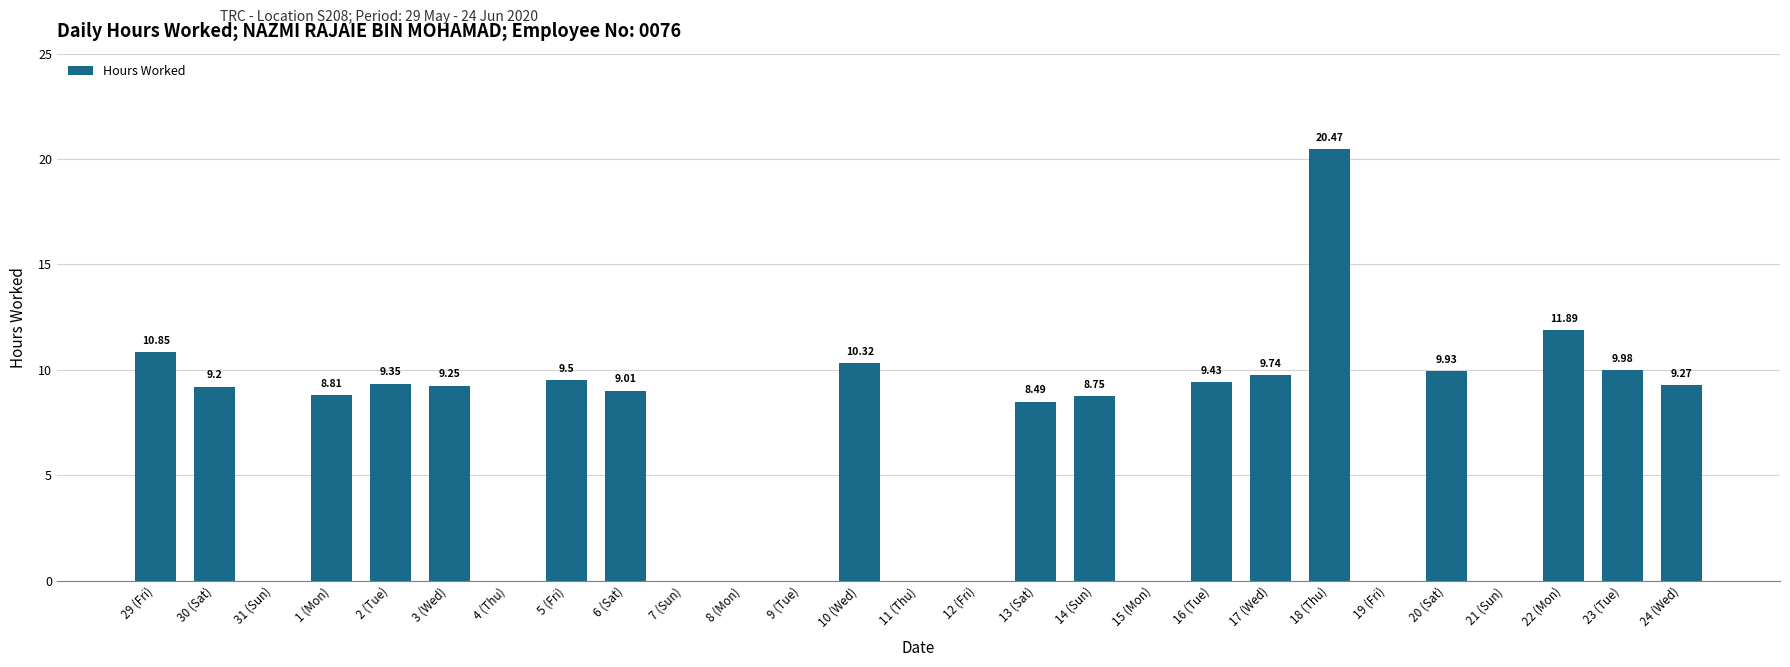

What is the change in value from 9 (Tue) to 23 (Tue)?

+10.0